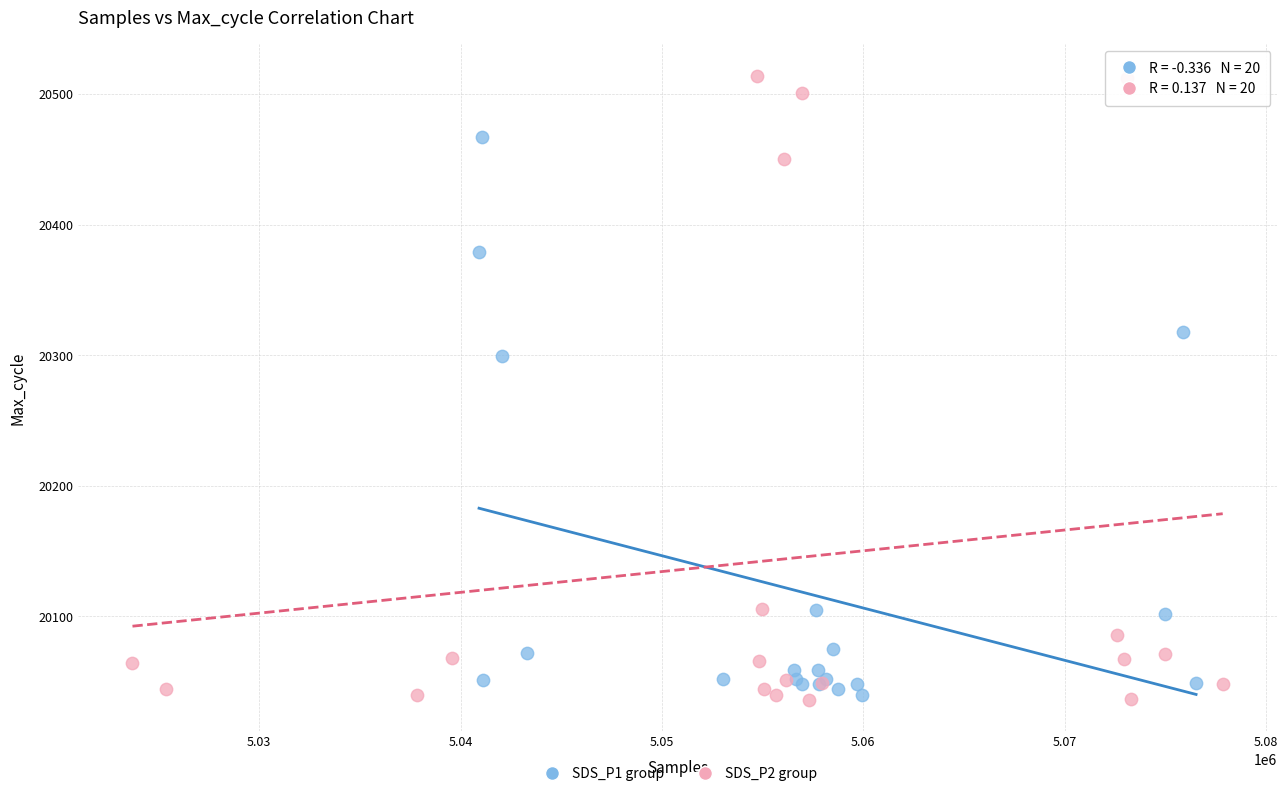

Which series has the largest Y range (max minus min)?

SDS_P2 group